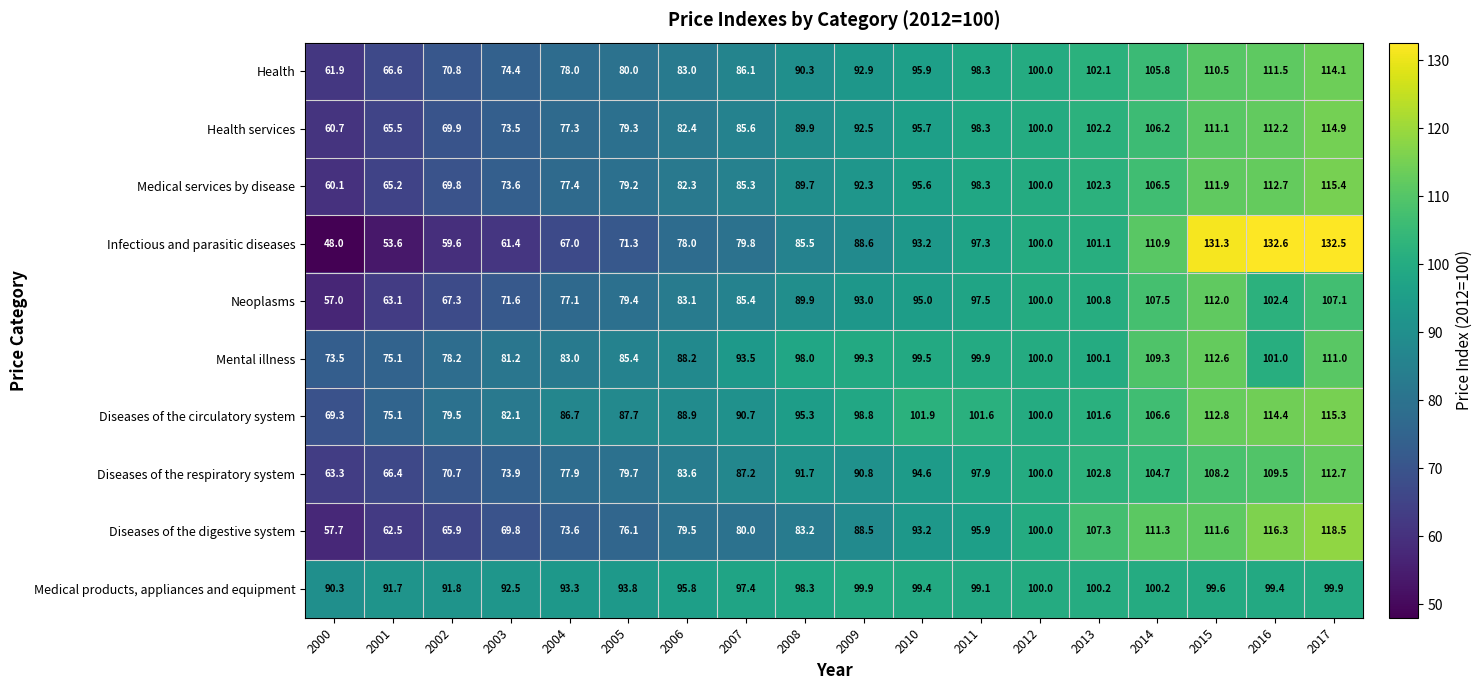

Which series has the widest spread of values?

Infectious and parasitic diseases